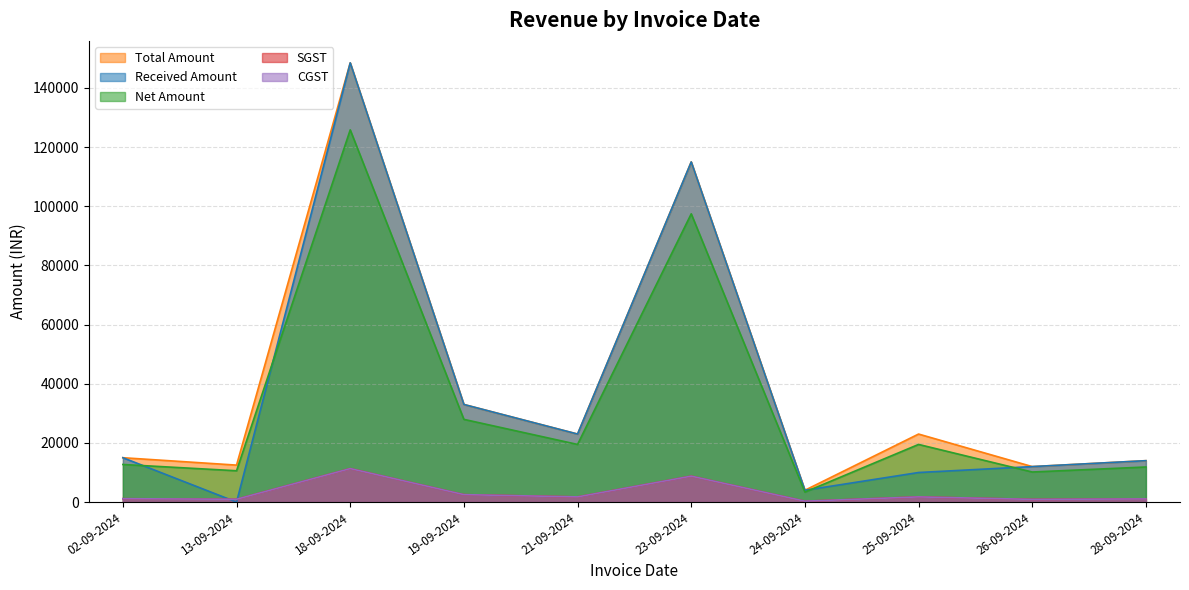

True or false: SGST has a value of 3582.6 at 19-09-2024.

False